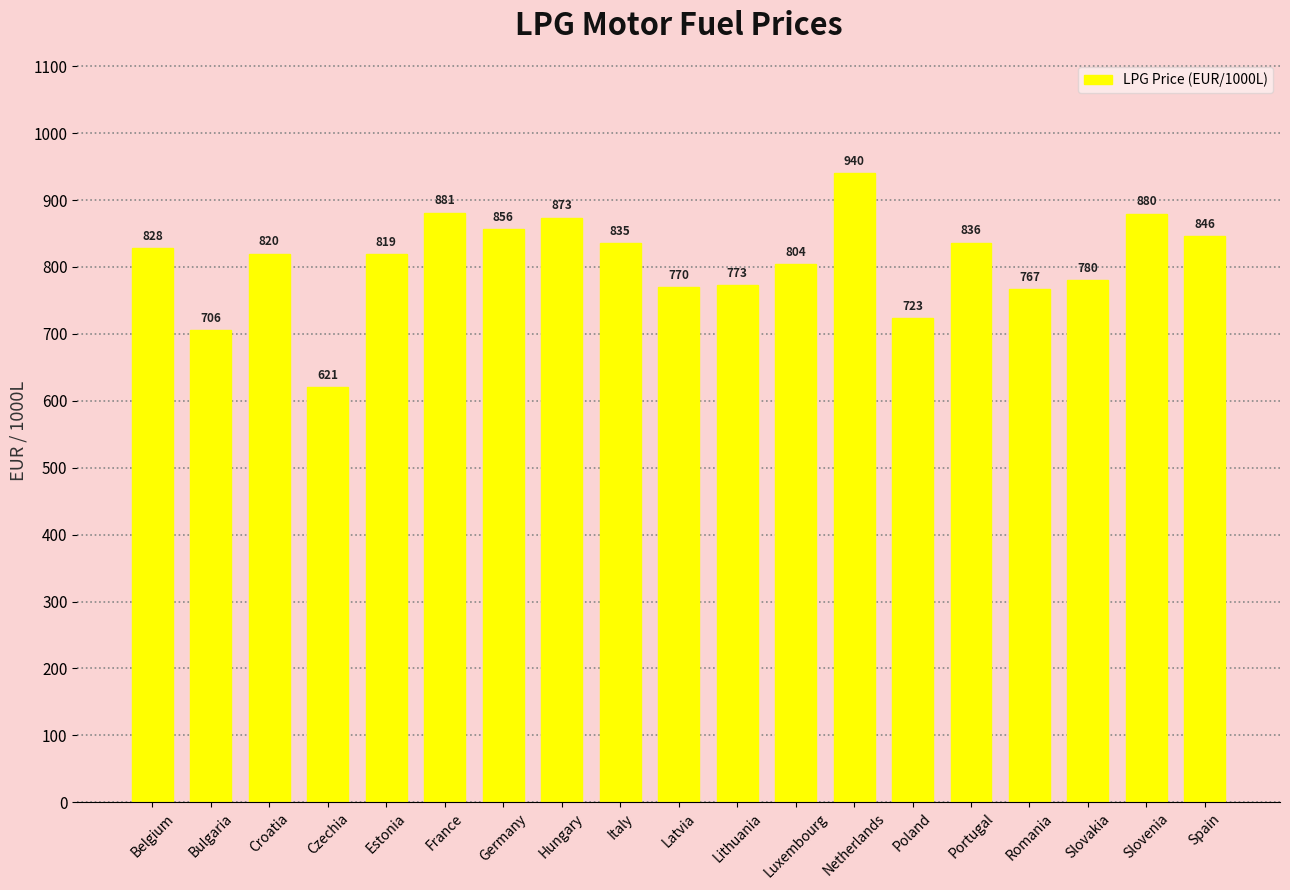

List the labels in order of value, largest first.

Netherlands, France, Slovenia, Hungary, Germany, Spain, Portugal, Italy, Belgium, Croatia, Estonia, Luxembourg, Slovakia, Lithuania, Latvia, Romania, Poland, Bulgaria, Czechia